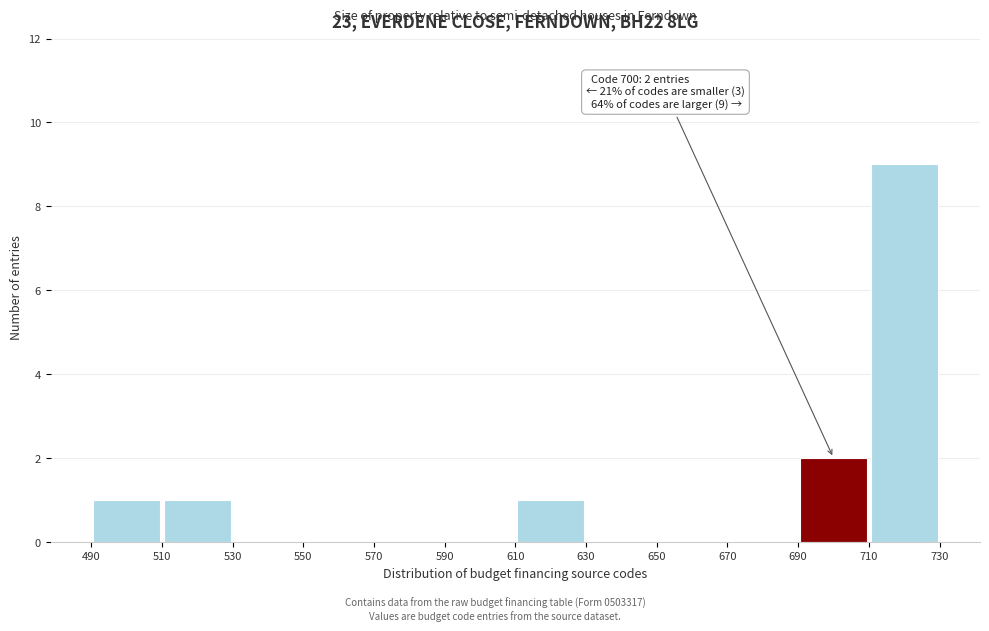

Which range on the x-axis has the tallest bar?

710 to 730